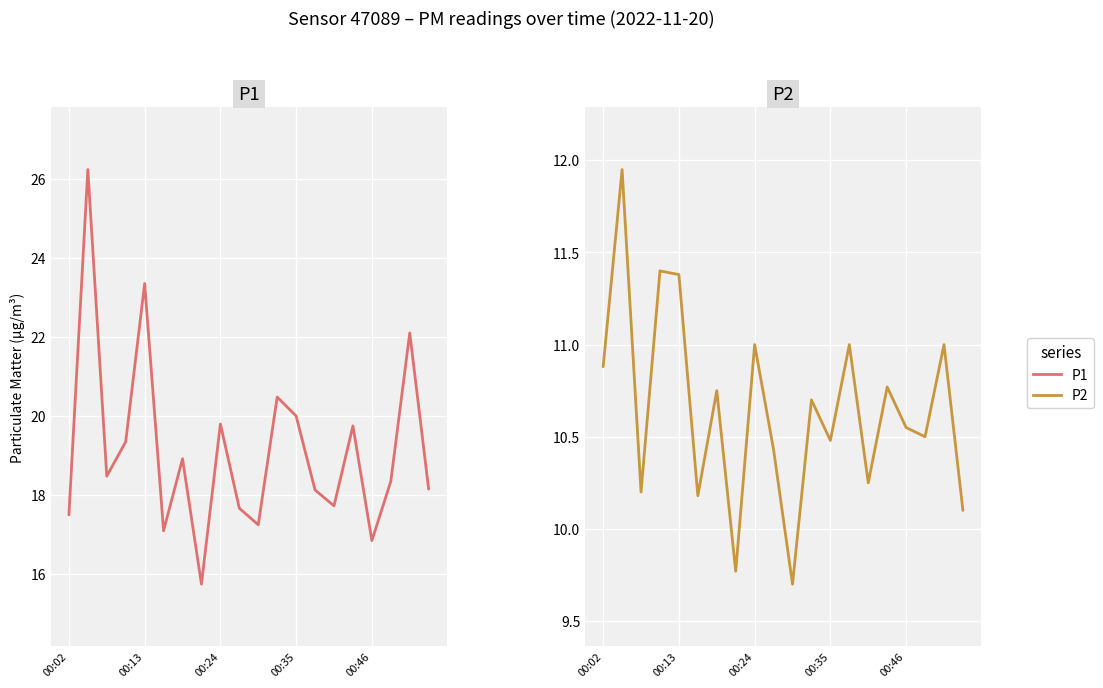

What is the spread (max minus min) of values at 00:46?

6.3